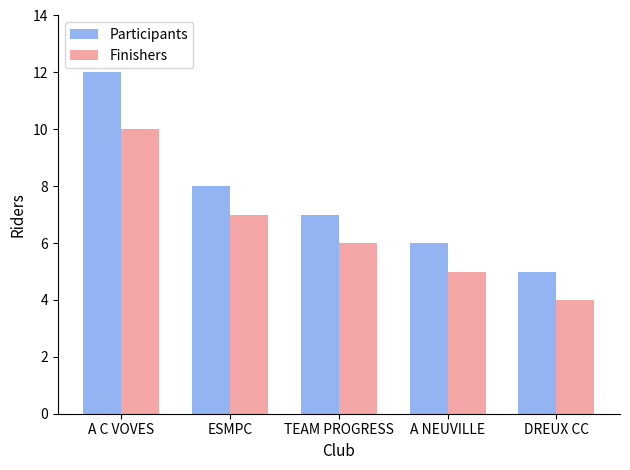

How many data points does each series have?

5